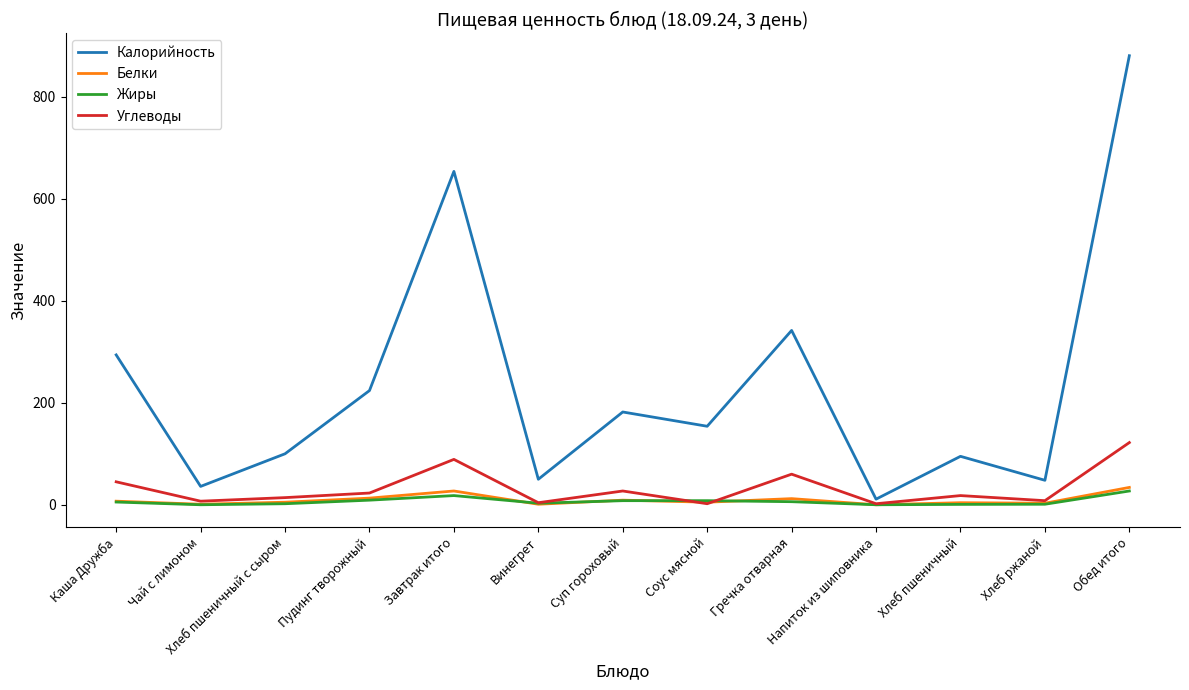

The Калорийность series shows 36.0 at Чай с лимоном. True or false?

True